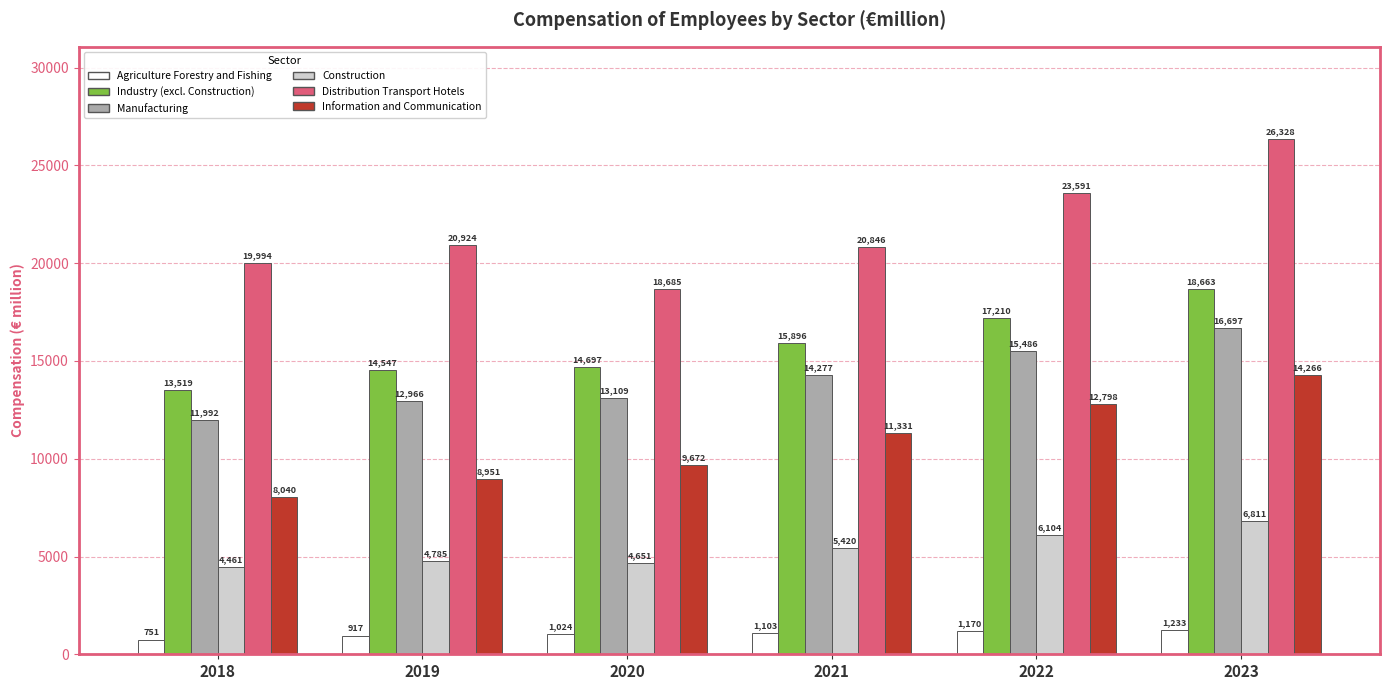

What is the lowest value of the Distribution Transport Hotels series?

18685.3